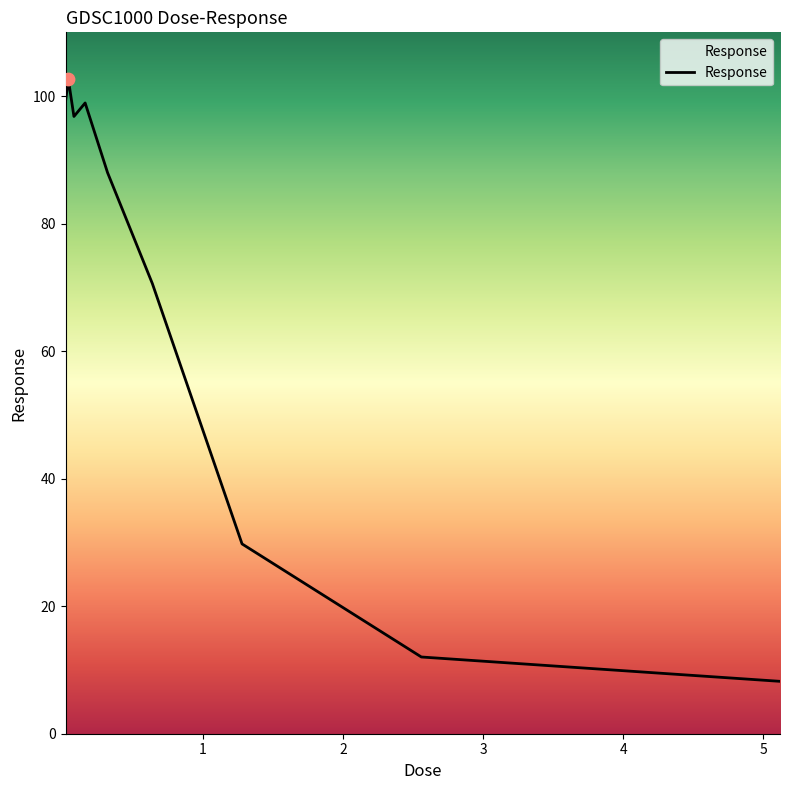

What is the difference between the maximum and minimum values?

94.4